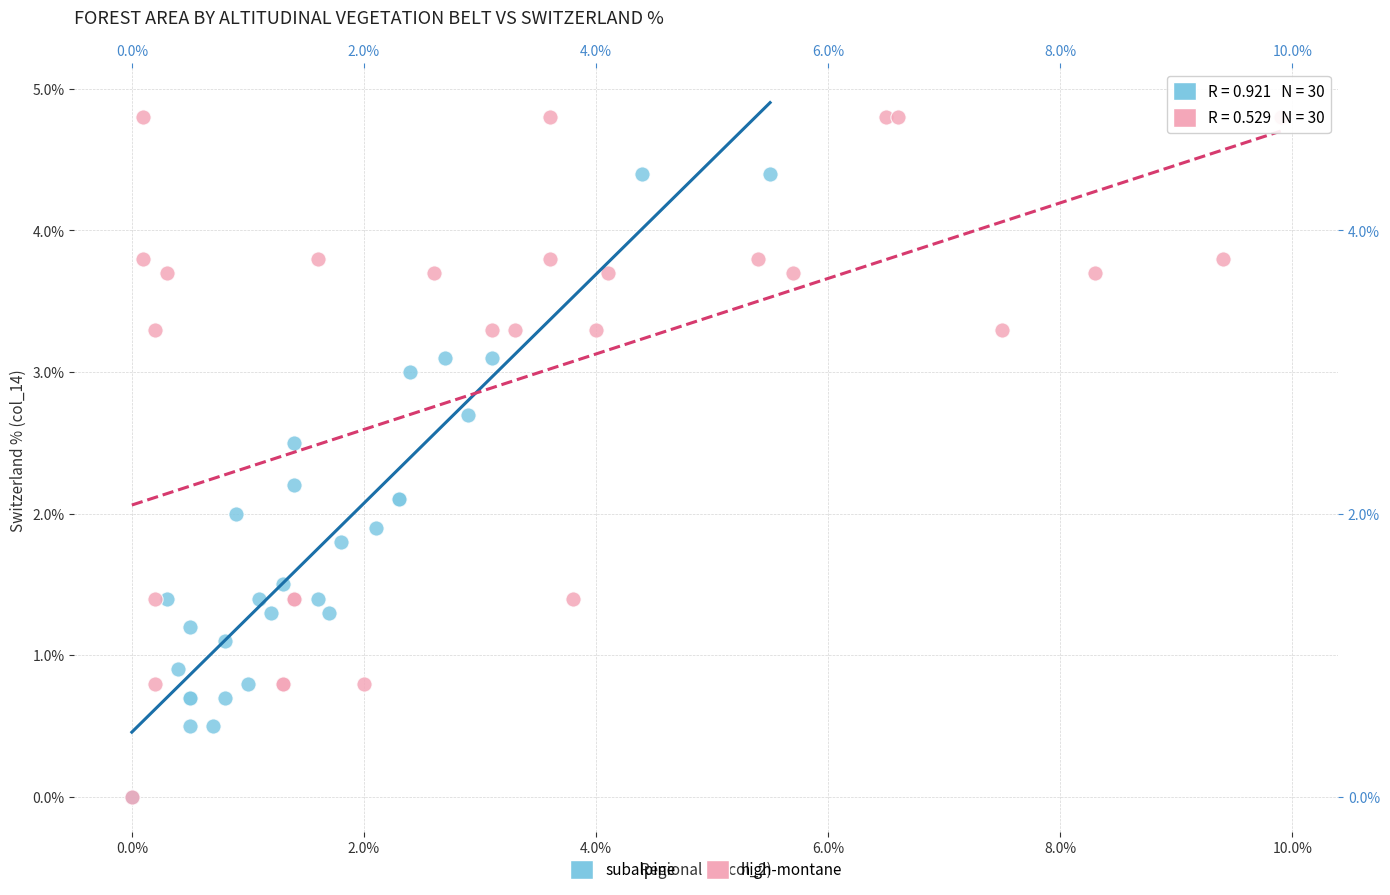

Which series has the widest spread of Y values?

high-montane